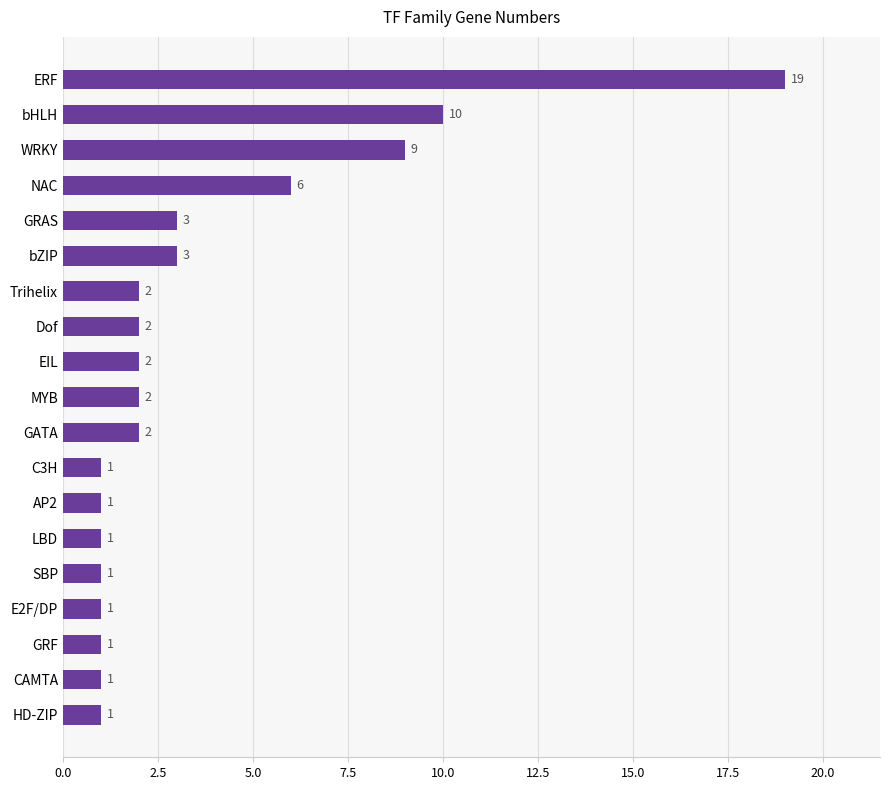

Reading bottom to top, list all the values displayed in this chart.

HD-ZIP=1	CAMTA=1	GRF=1	E2F/DP=1	SBP=1	LBD=1	AP2=1	C3H=1	GATA=2	MYB=2	EIL=2	Dof=2	Trihelix=2	bZIP=3	GRAS=3	NAC=6	WRKY=9	bHLH=10	ERF=19